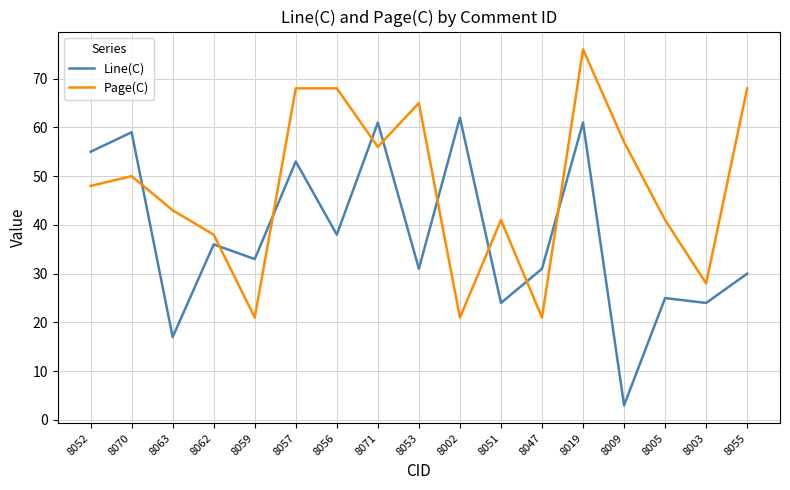

What position from the left is 8071?

8